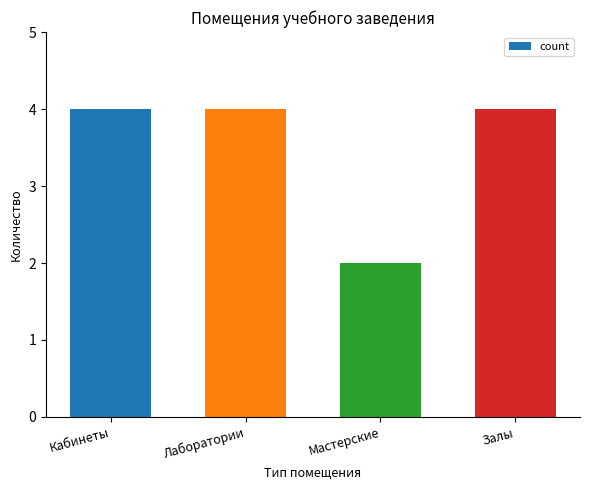

The value at Лаборатории is 4. True or false?

True